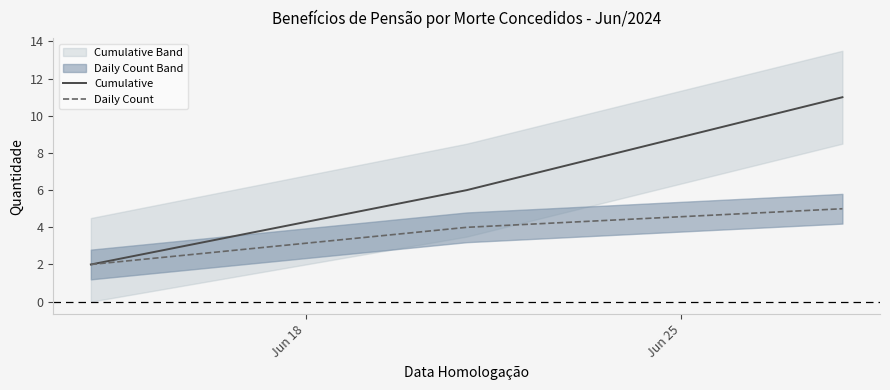

What is the maximum value for Cumulative?

11